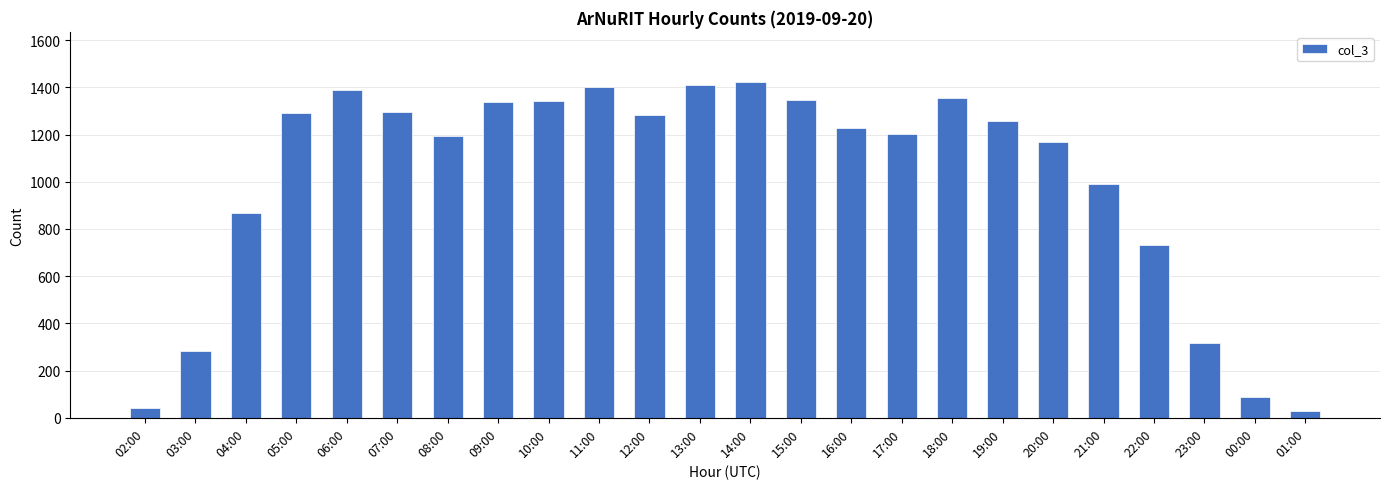

What is the maximum value shown in the chart?

1422